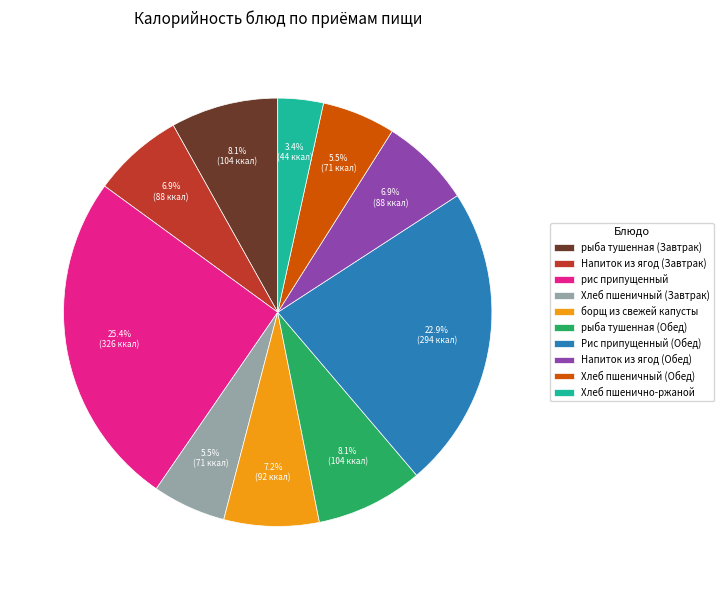

Which slice is the smallest?

Хлеб пшенично-ржаной